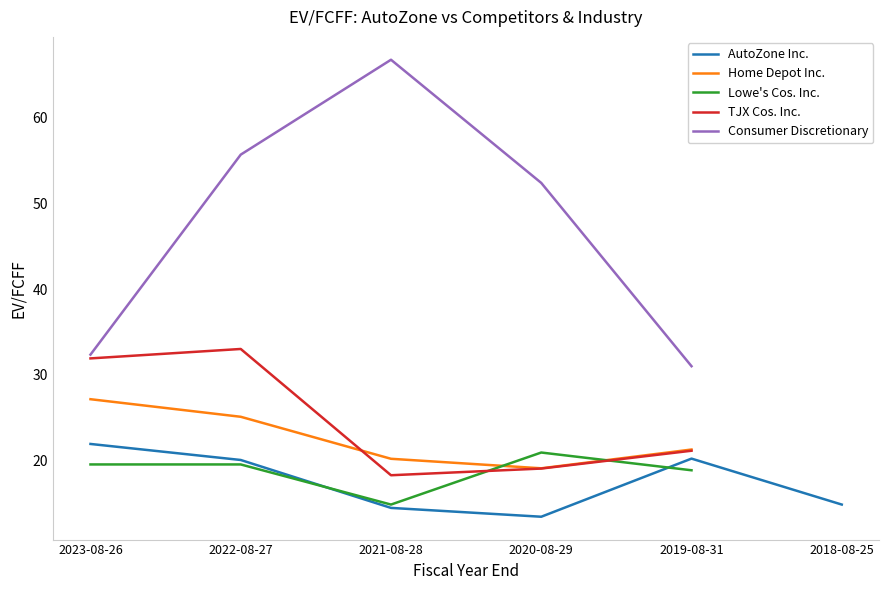

How many data points in TJX Cos. Inc. are less than 21?

3